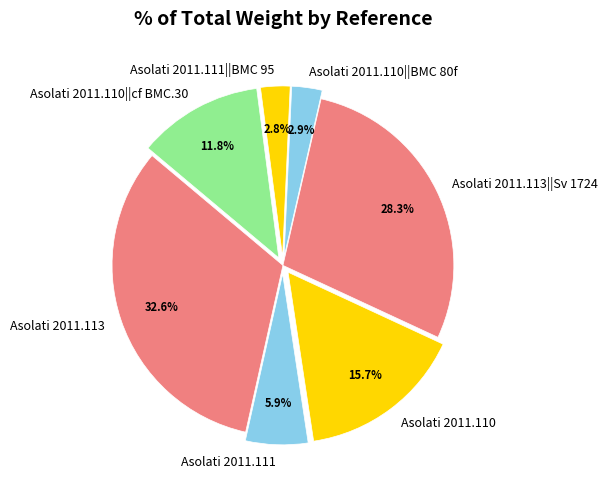

Does Asolati 2011.113||Sv 1724 represent more than half of the total?

No